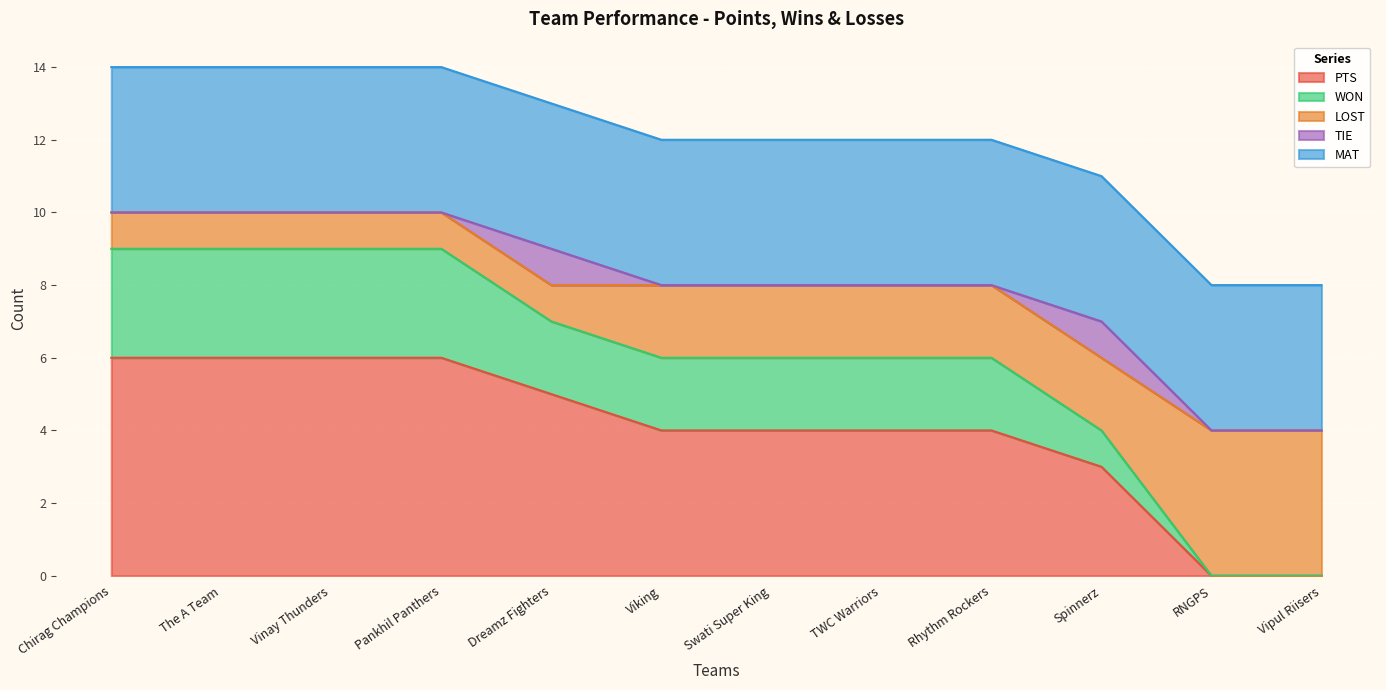

Which series has the widest spread of values?

PTS